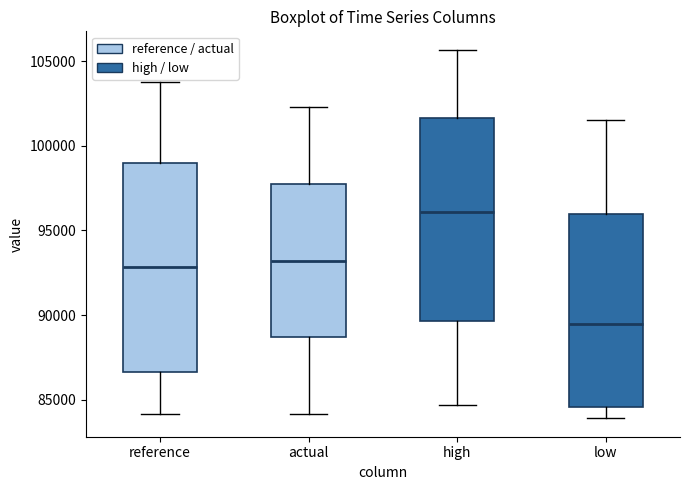

Reading left to right, read every box against the y-axis: the position of its median line, the range the box covers, and the ends of its whiskers. The values are not printed on the chart, so give them approximately, as read against the axis.

reference: median 93000, box 86500 to 99000, whiskers 84000 to 104000
actual: median 93000, box 88500 to 98000, whiskers 84000 to 102500
high: median 96000, box 89500 to 101500, whiskers 84500 to 105500
low: median 89500, box 84500 to 96000, whiskers 84000 to 101500